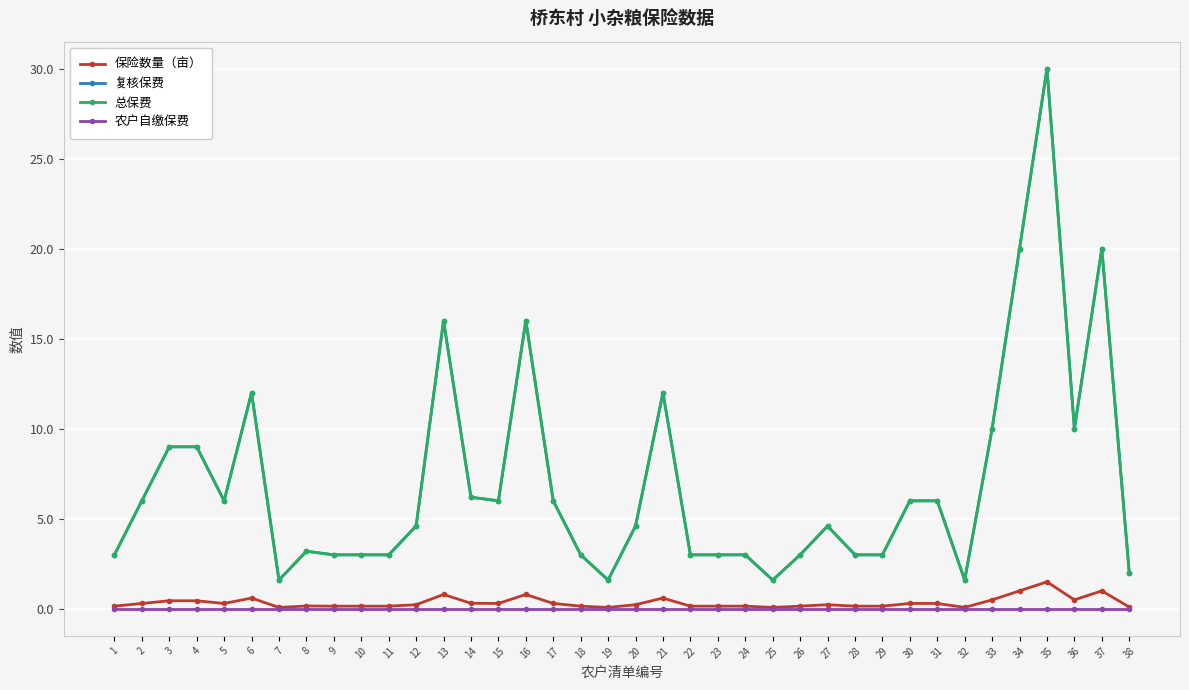

Which series has the largest total across all categories?

复核保费